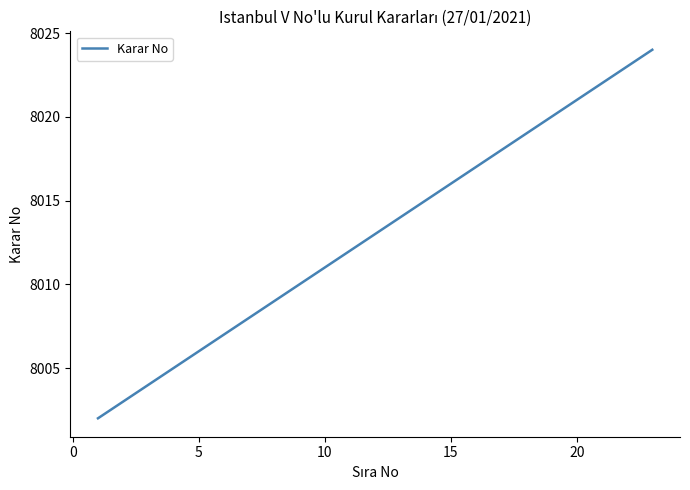

What is the minimum value shown in the chart?

8002